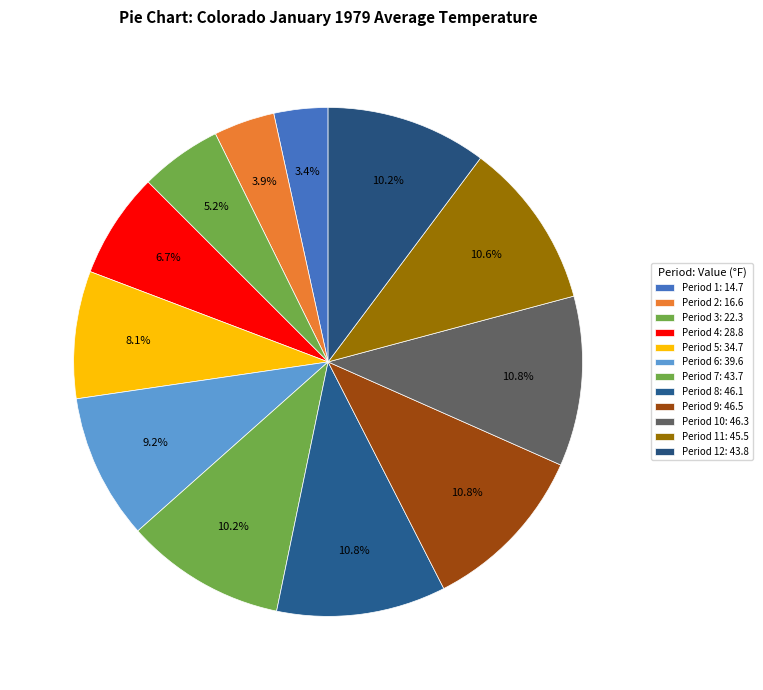

How many segments does this pie chart have?

12